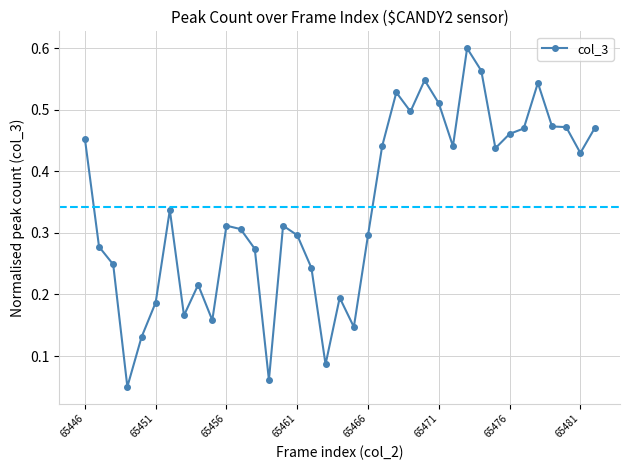

True or false: the data has more than 2 interior local peaks.

True